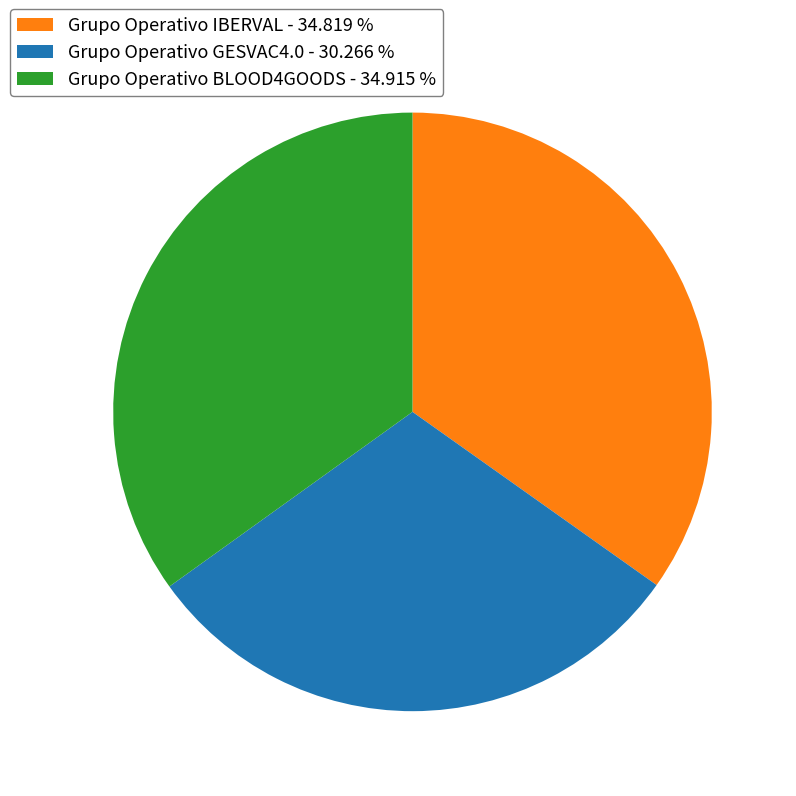

Which has a higher value, Grupo Operativo IBERVAL - 34.819 % or Grupo Operativo GESVAC4.0 - 30.266 %?

Grupo Operativo IBERVAL - 34.819 %